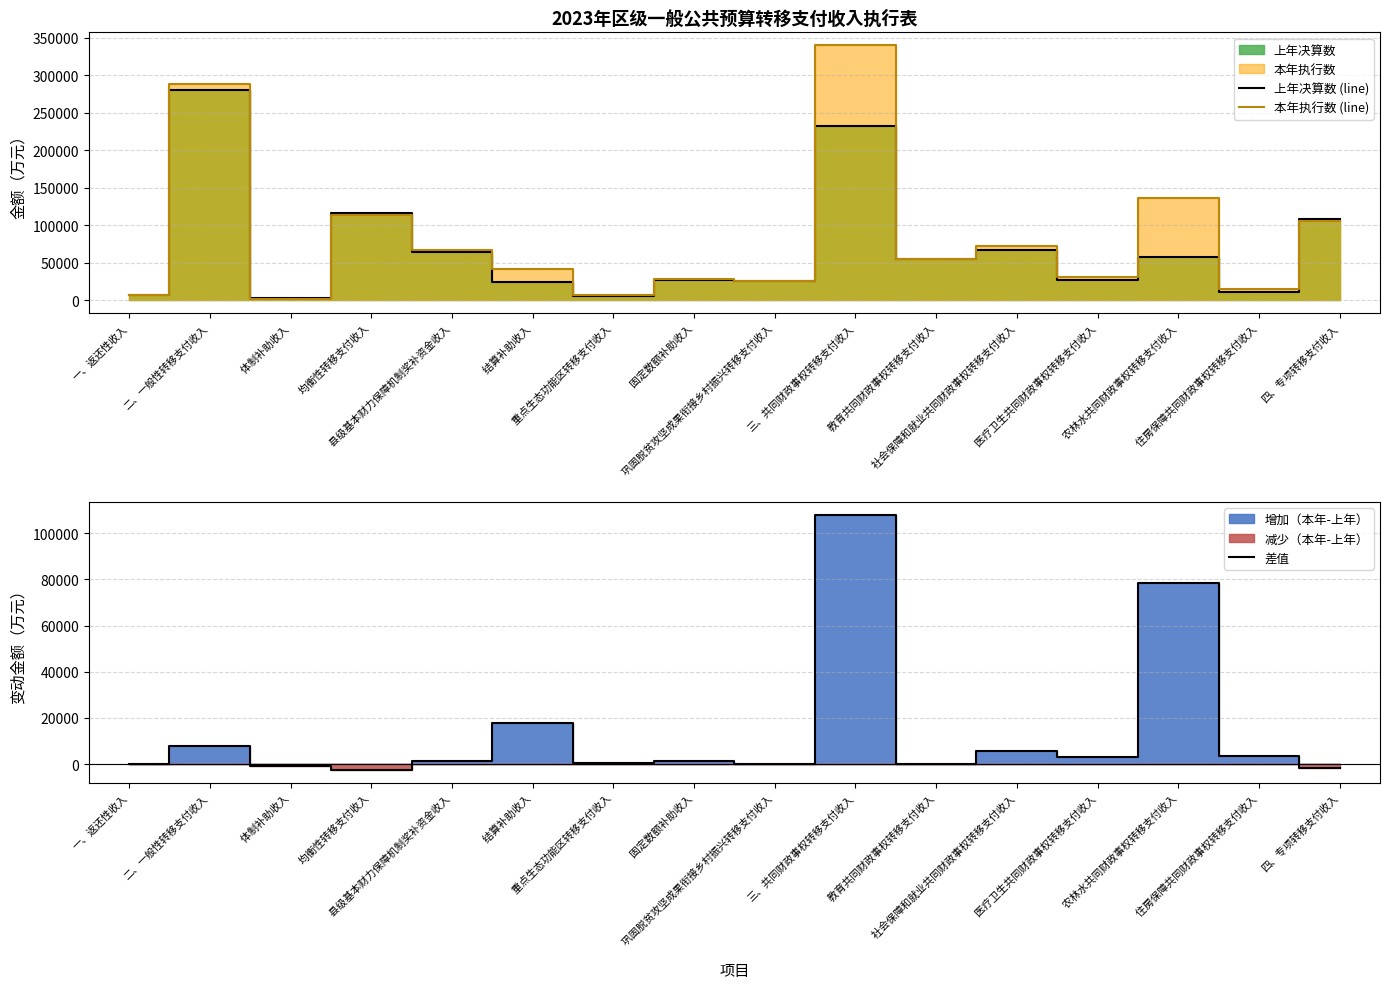

What is the minimum value for 差值?

-2480.0